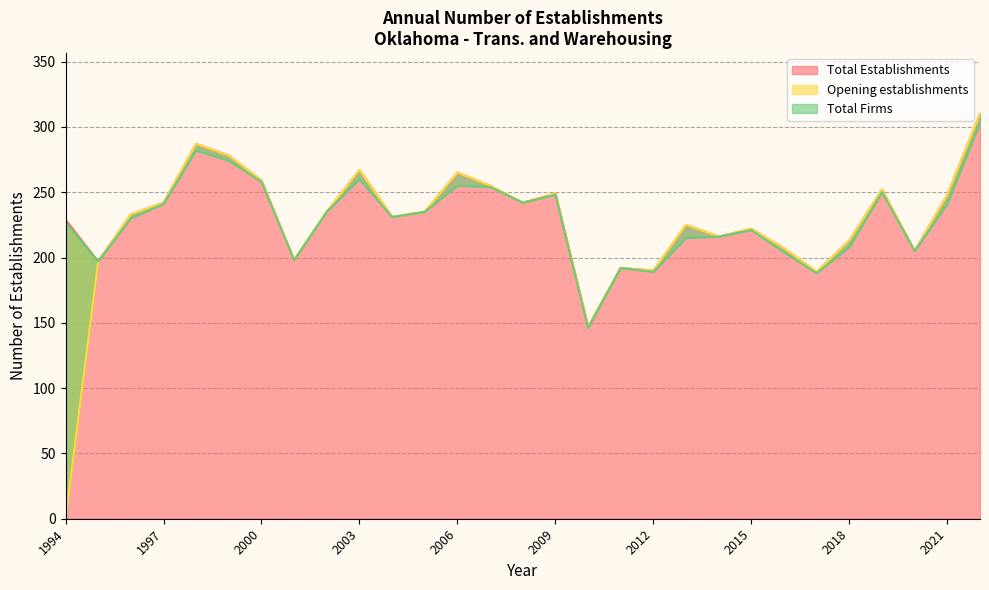

List the series in order of their overall mean, lowest first.

Opening establishments, Total Firms, Total Establishments